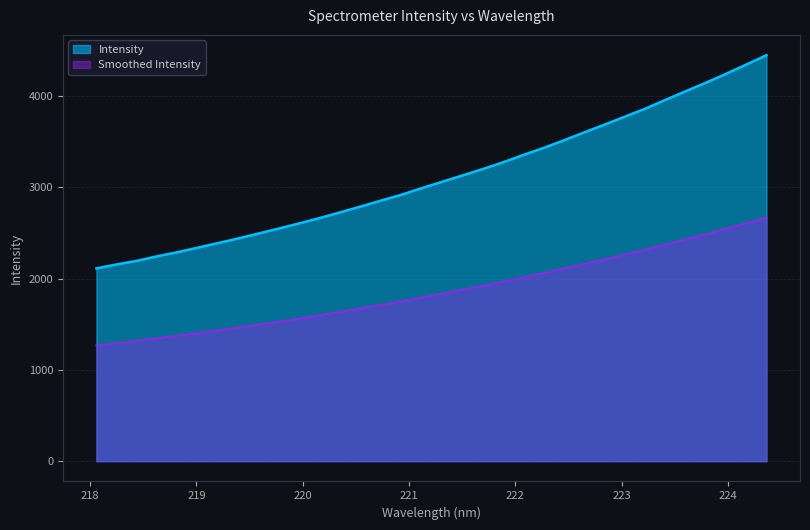

What is the difference between the maximum and minimum values?

2336.5